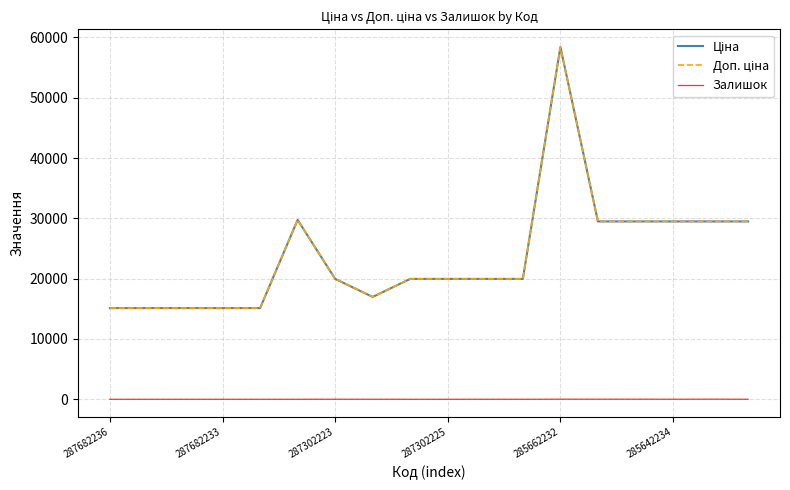

Rank the series by their maximum value, from highest to lowest.

Ціна, Доп. ціна, Залишок